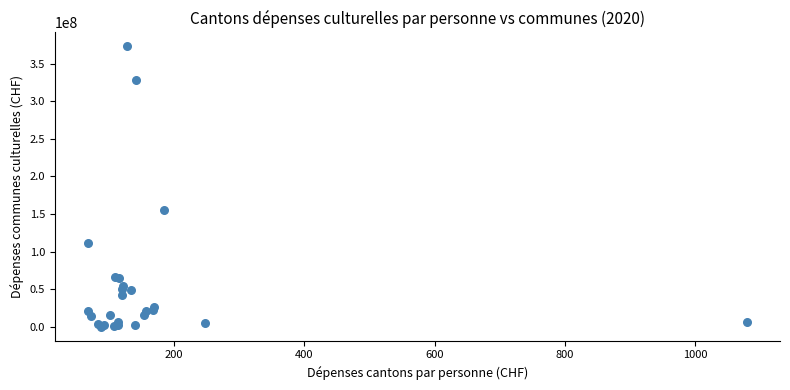

What Y value in the scatter plot is closest to 186510980?

155787928.5